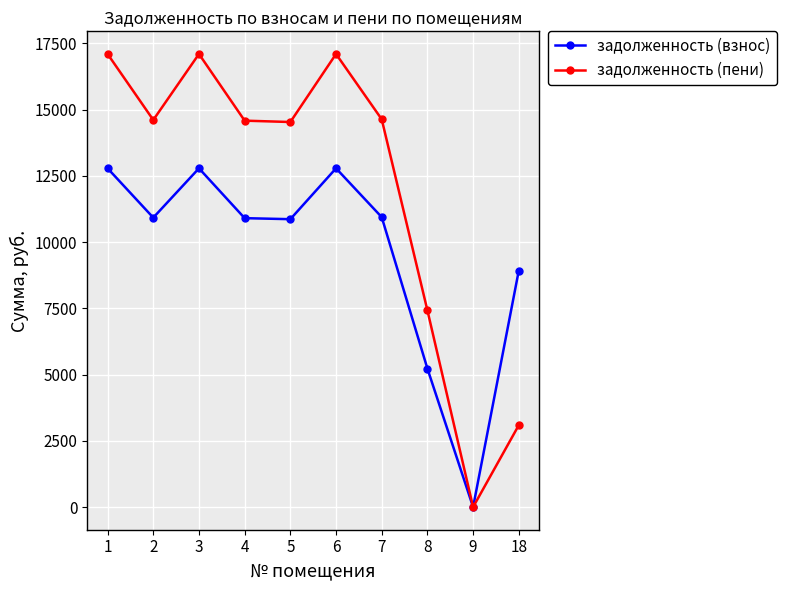

Which series changed the most between 3 and 8?

задолженность (пени)